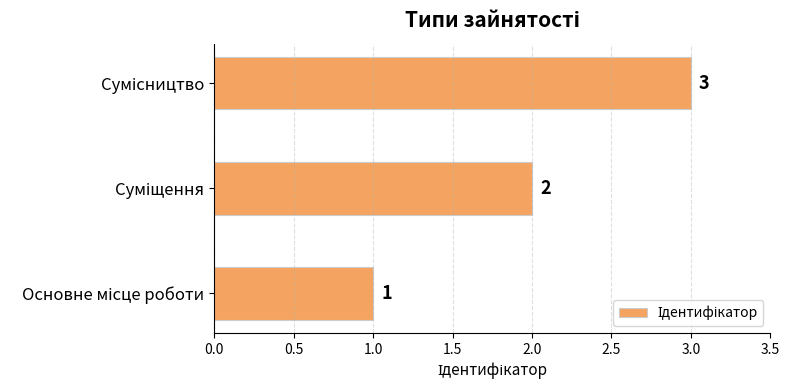

How many values are between 1 and 3?

3